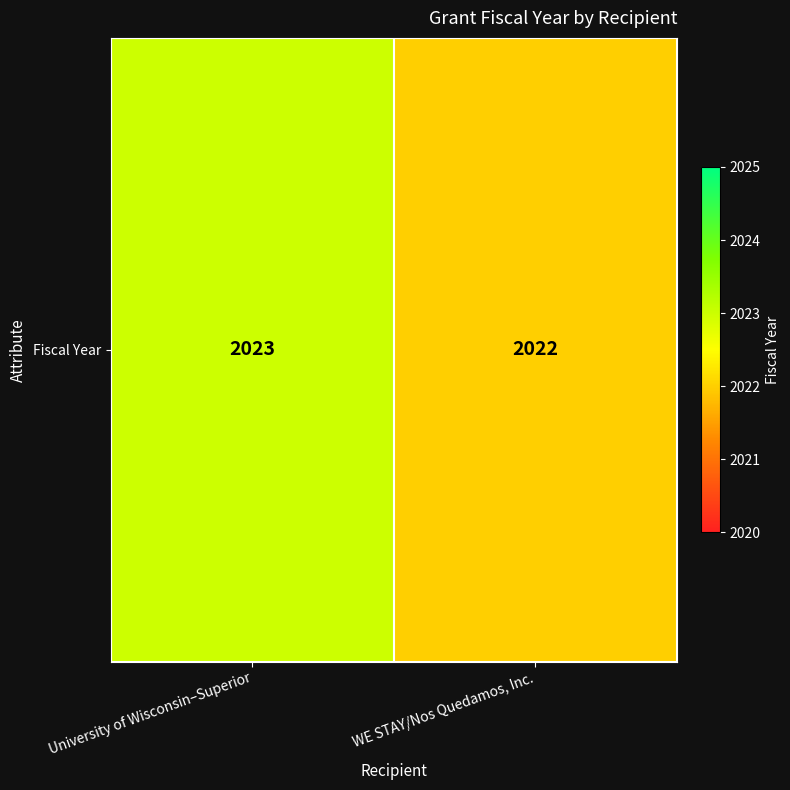

How many values are between 2022 and 2023?

2